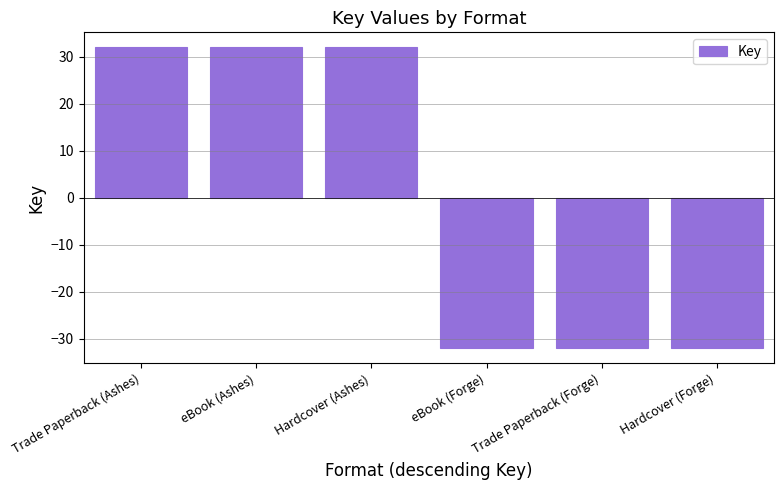

How many bars are there in total?

6